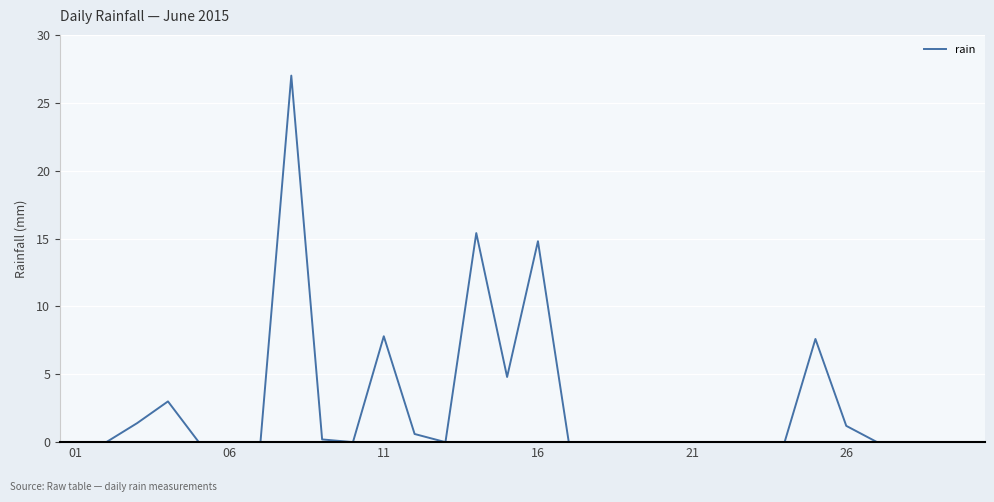

Count the number of categories in the chart.

30